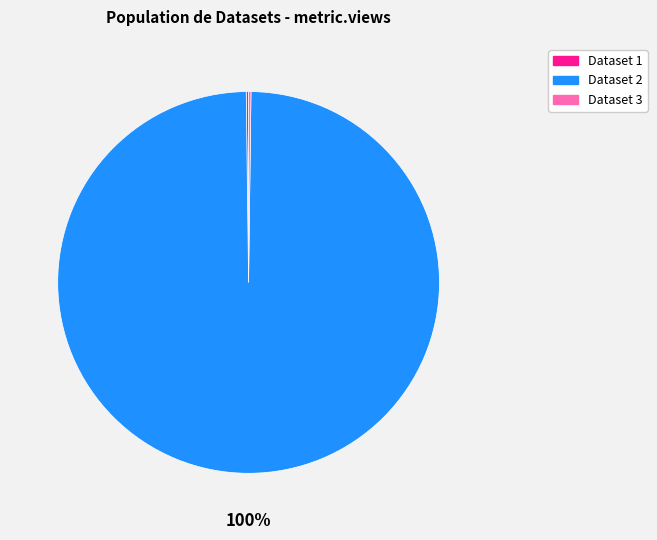

To the nearest percent, what is the average slice percentage?

33%